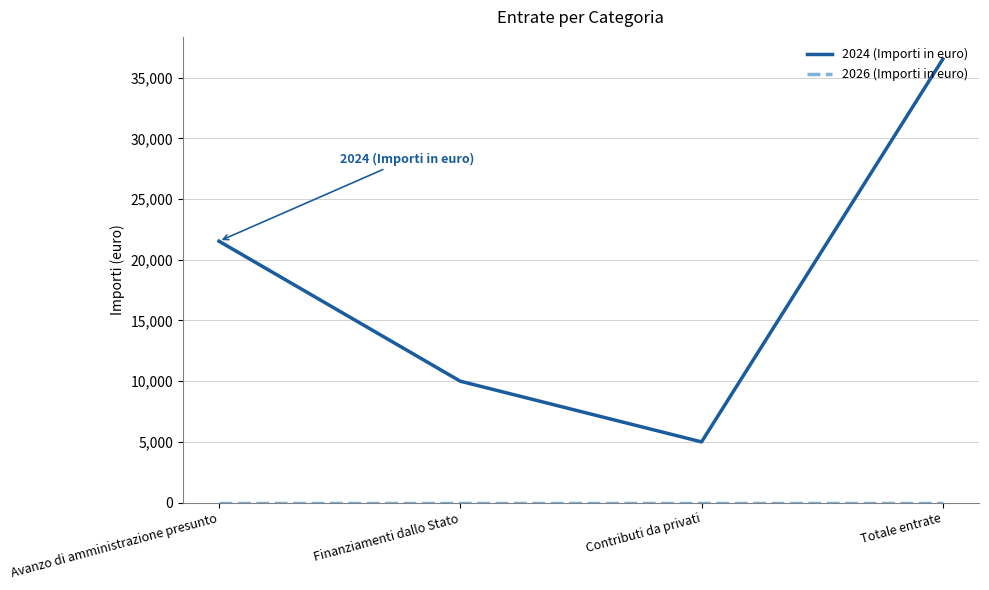

Is it true that 2024 (Importi in euro) equals 21530.7 at Avanzo di amministrazione presunto?

True